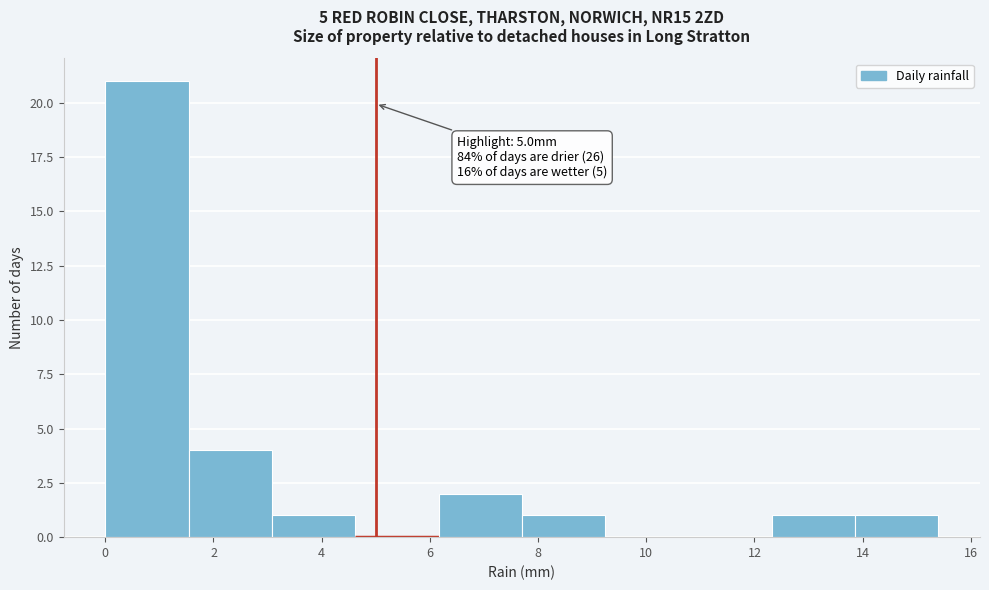

Which range on the x-axis has the tallest bar?

0.00 to 1.54